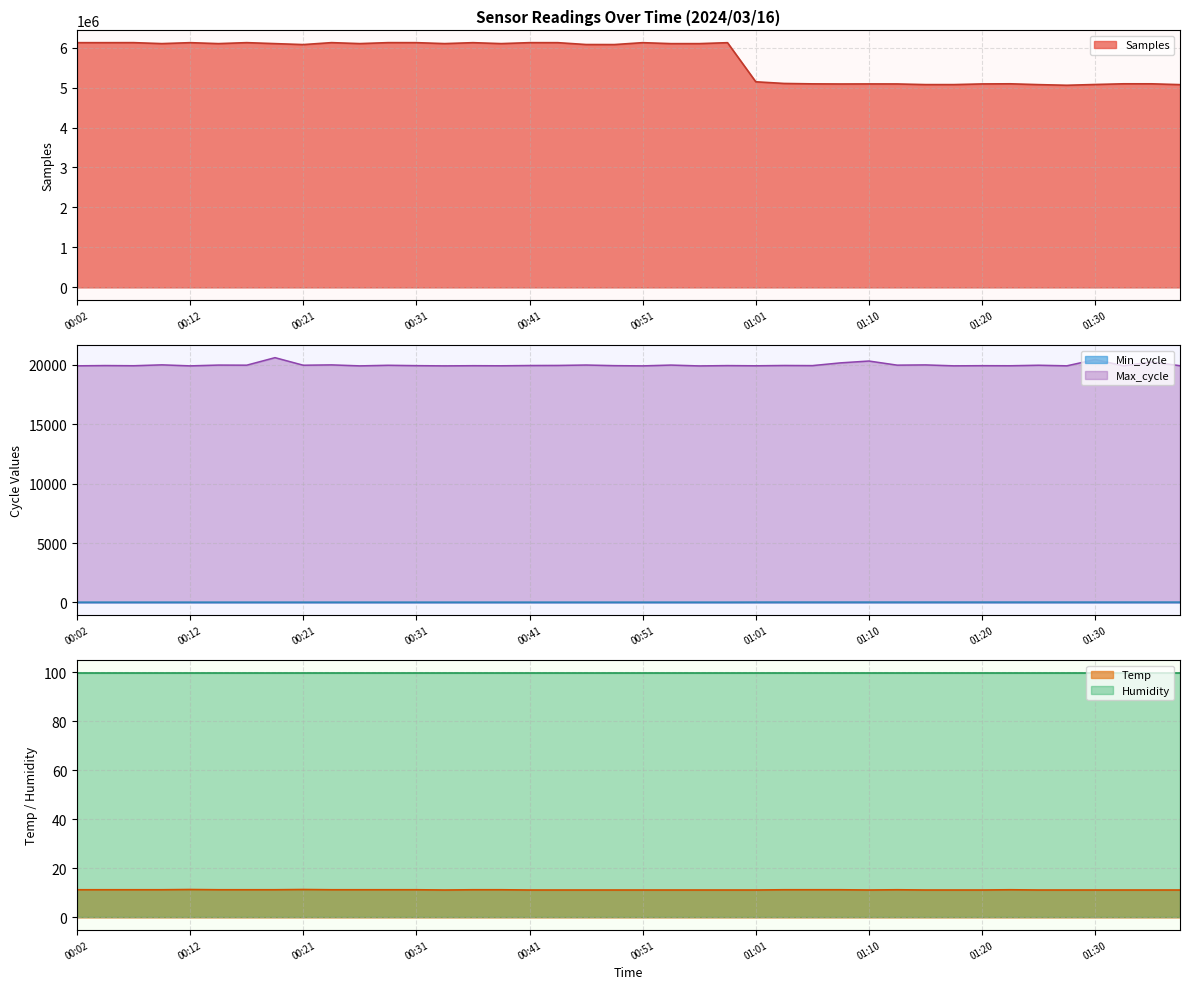

What is the lowest value of the Max_cycle series?

19909